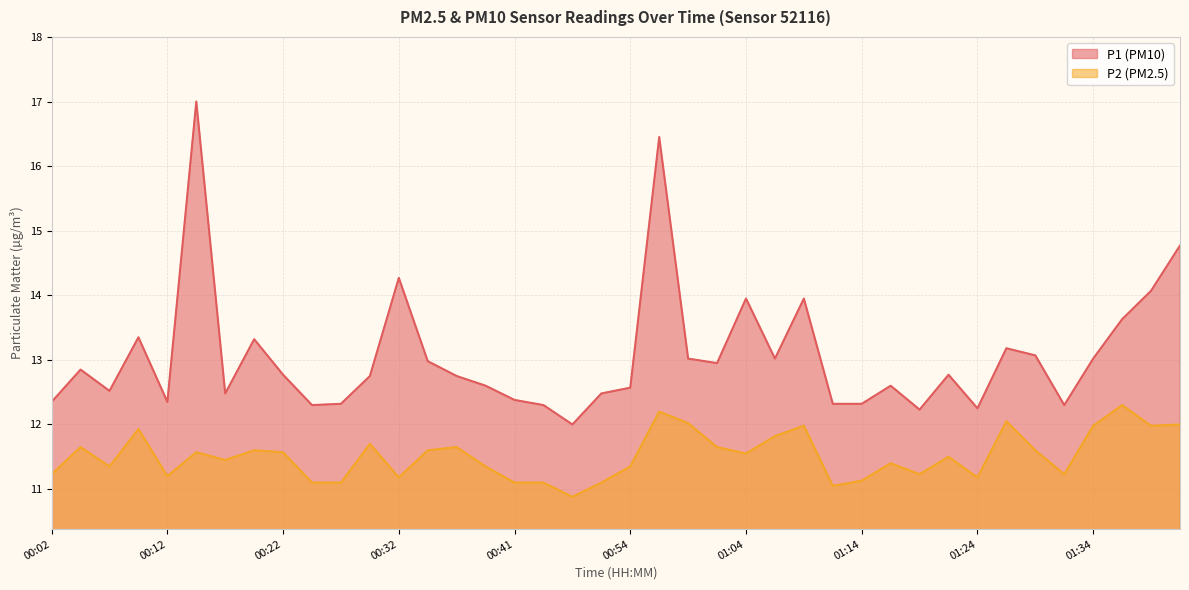

Reading right to left, transcribe all the data shown in this chart.

P1: 01:41=14.8	01:39=14.1	01:36=13.6	01:34=13.0	01:31=12.3	01:29=13.1	01:27=13.2	01:24=12.2	01:22=12.8	01:19=12.2	01:16=12.6	01:14=12.3	01:11=12.3	01:09=13.9	01:06=13.0	01:04=13.9	01:02=12.9	00:59=13.0	00:57=16.4	00:54=12.6	00:49=12.5	00:46=12.0	00:44=12.3	00:41=12.4	00:39=12.6	00:37=12.8	00:34=13.0	00:32=14.3	00:29=12.8	00:27=12.3	00:24=12.3	00:22=12.8	00:20=13.3	00:17=12.5	00:15=17.0	00:12=12.3	00:09=13.3	00:07=12.5	00:04=12.8	00:02=12.3
P2: 01:41=12.0	01:39=12.0	01:36=12.3	01:34=12.0	01:31=11.2	01:29=11.6	01:27=12.1	01:24=11.2	01:22=11.5	01:19=11.2	01:16=11.4	01:14=11.1	01:11=11.1	01:09=12.0	01:06=11.8	01:04=11.6	01:02=11.7	00:59=12.0	00:57=12.2	00:54=11.3	00:49=11.1	00:46=10.9	00:44=11.1	00:41=11.1	00:39=11.3	00:37=11.7	00:34=11.6	00:32=11.2	00:29=11.7	00:27=11.1	00:24=11.1	00:22=11.6	00:20=11.6	00:17=11.4	00:15=11.6	00:12=11.2	00:09=11.9	00:07=11.3	00:04=11.7	00:02=11.2